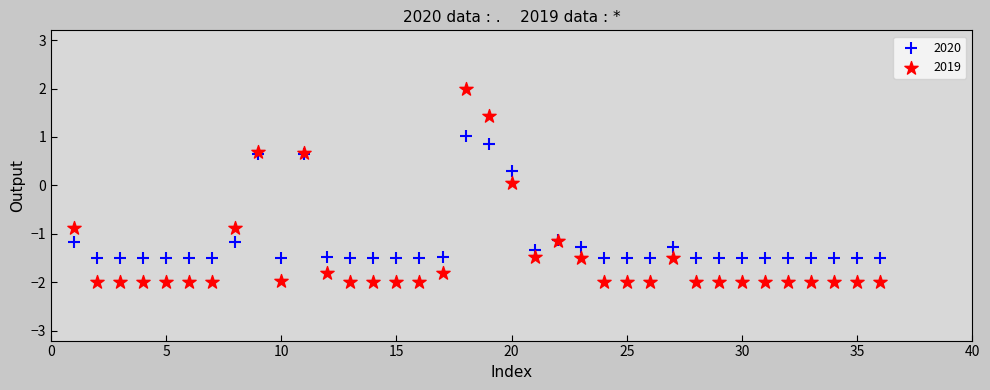

Which series contains the highest Y value?

2019